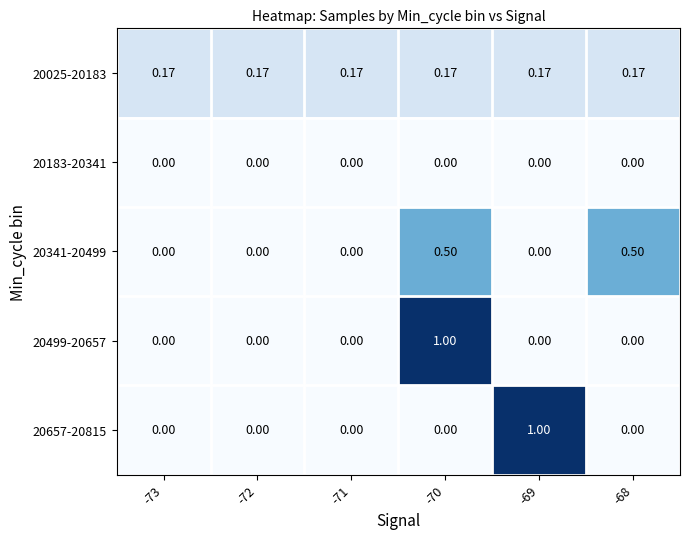

What is the spread (max minus min) of values at -72?

0.2